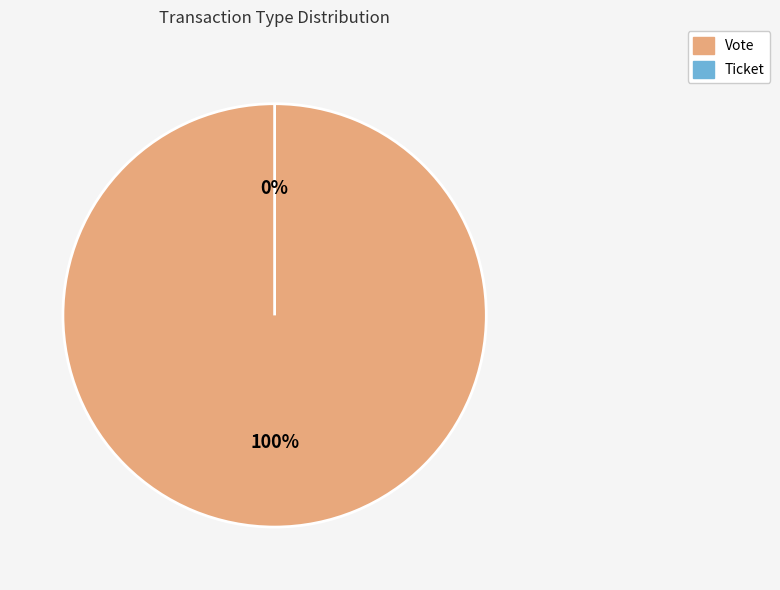

Which has a higher value, Vote or Ticket?

Vote